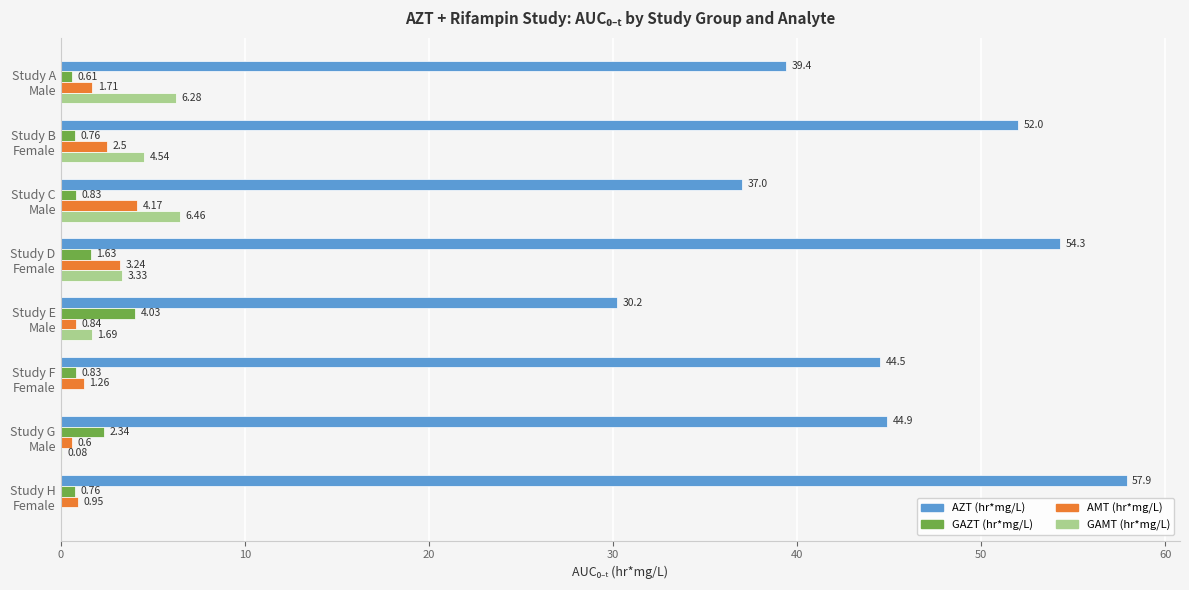

What is the sum of all GAZT (hr*mg/L) values?

11.8